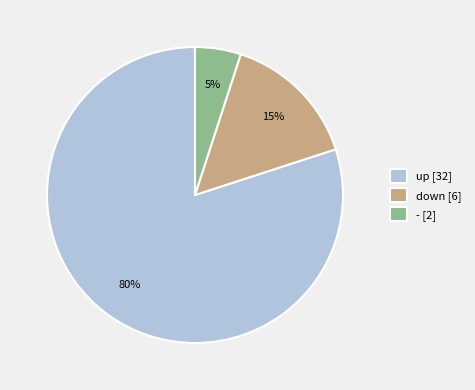

What percentage is the up slice, to the nearest percent?

80%